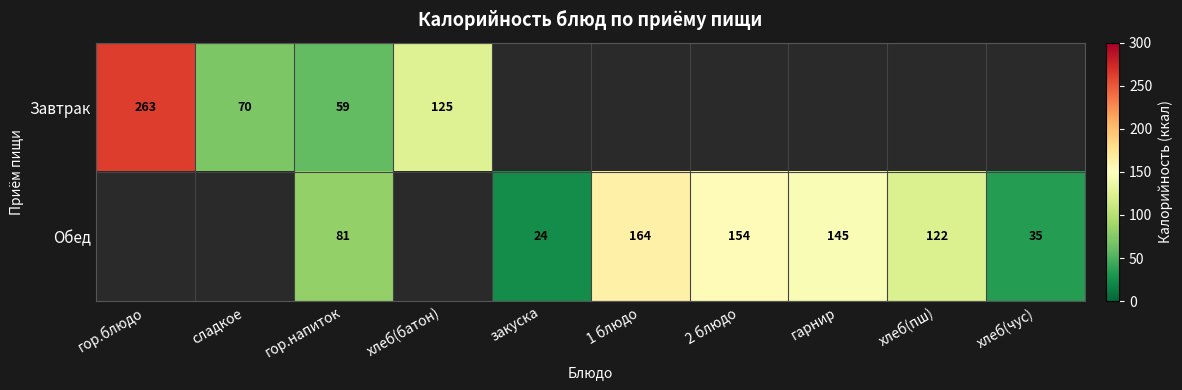

Which label corresponds to the smallest value in the chart?

закуска